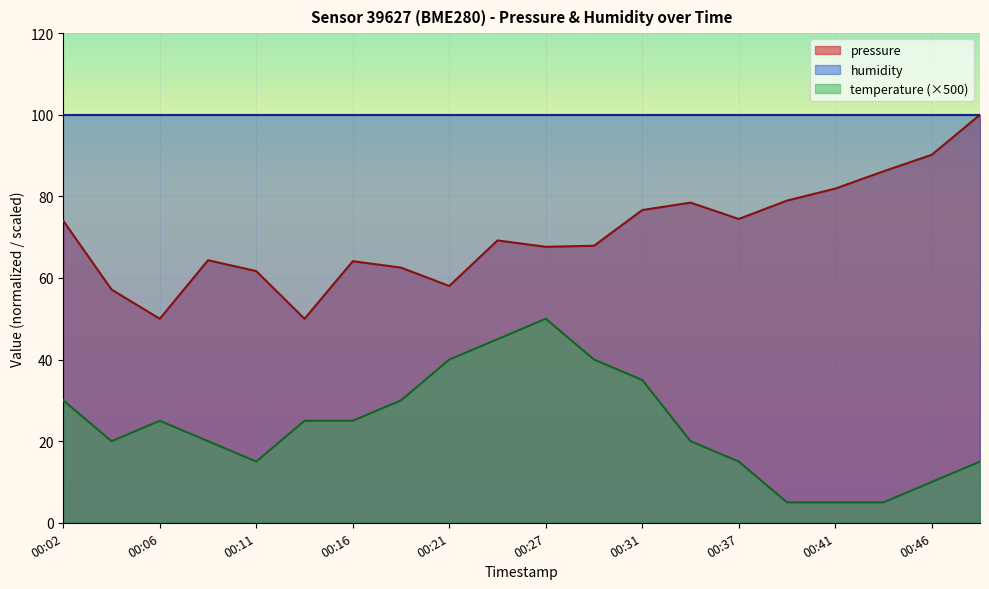

True or false: pressure has a value of 69.2 at 00:24.

True